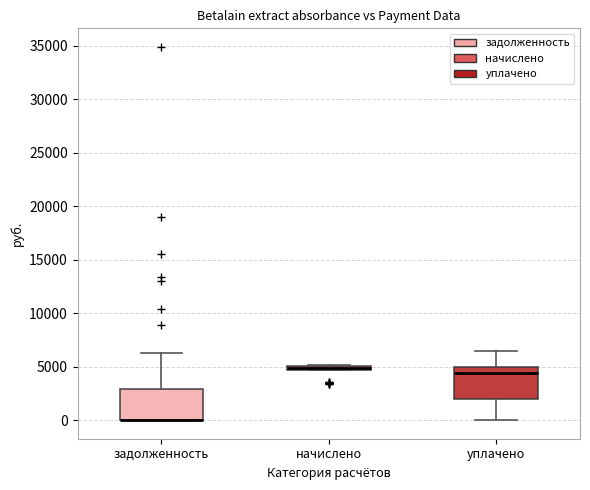

Where does the lower whisker of the box for уплачено end on the y-axis? The values are not printed on the chart, so give them approximately, as read against the axis.

0